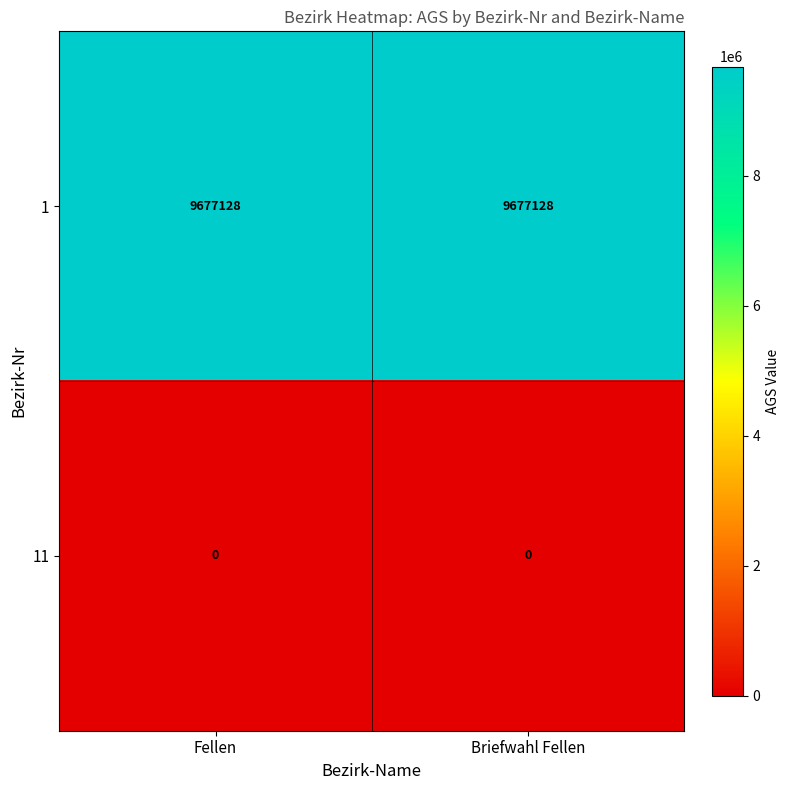

What is the total value across all series at Briefwahl Fellen?

9677128